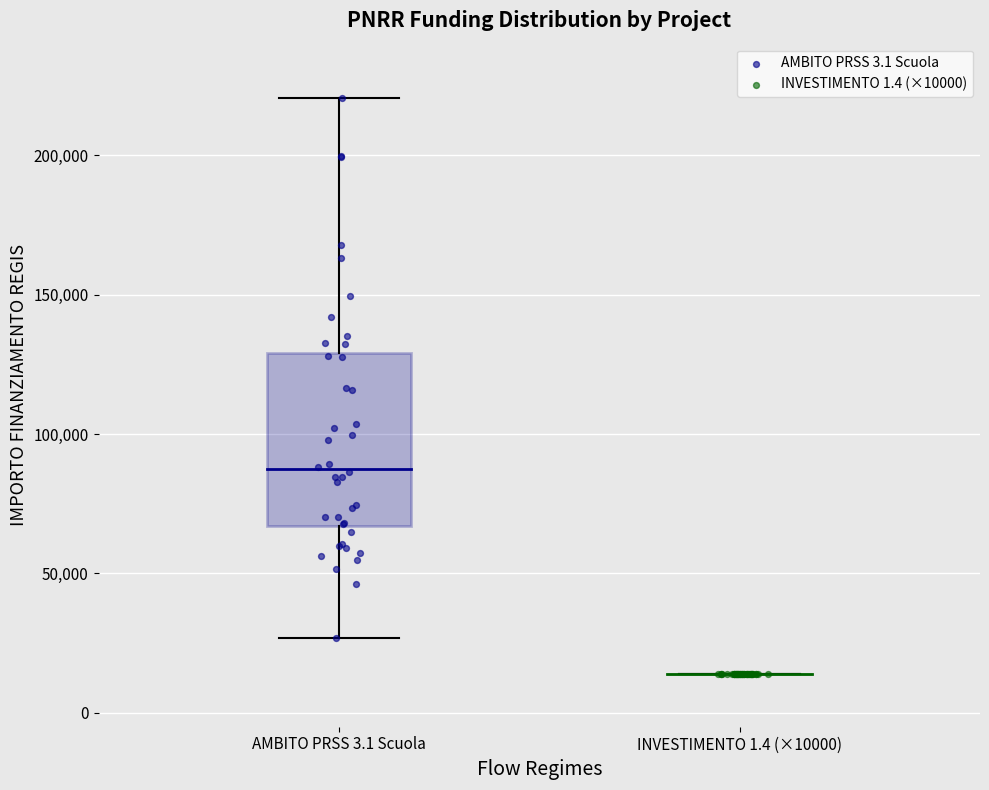

Which series reaches the minimum Y coordinate?

INVESTIMENTO 1.4 (×10000)